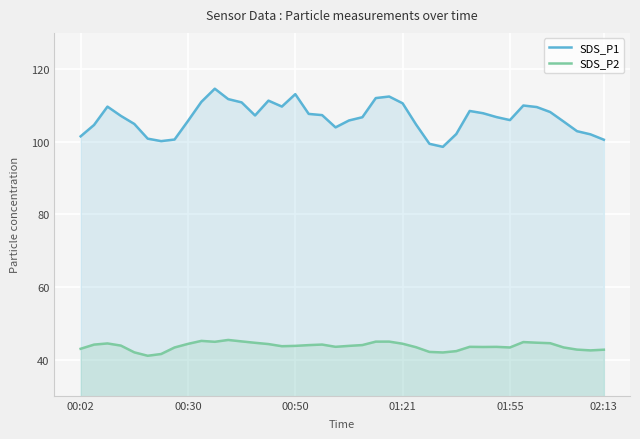

What is the smallest value displayed?

41.0